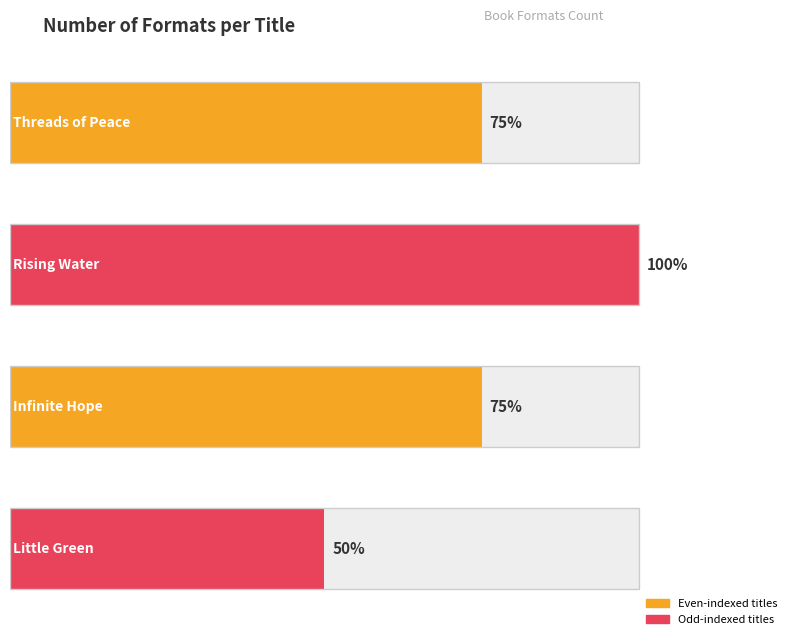

The chart shows a value of 3 at Threads of Peace. True or false?

True